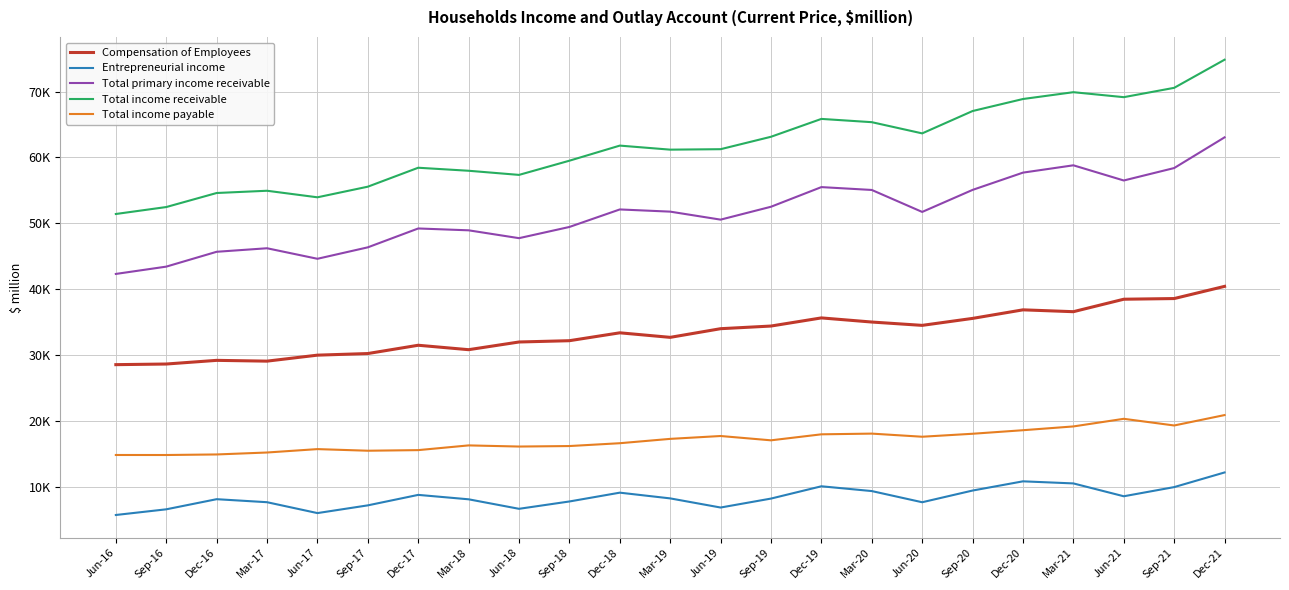

True or false: Entrepreneurial income and Total income payable cross at least once.

False